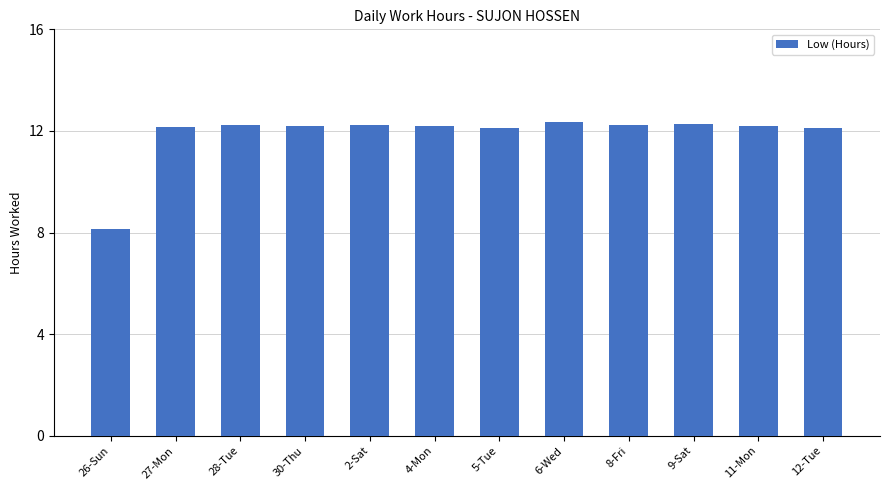

How many series are shown in this chart?

1